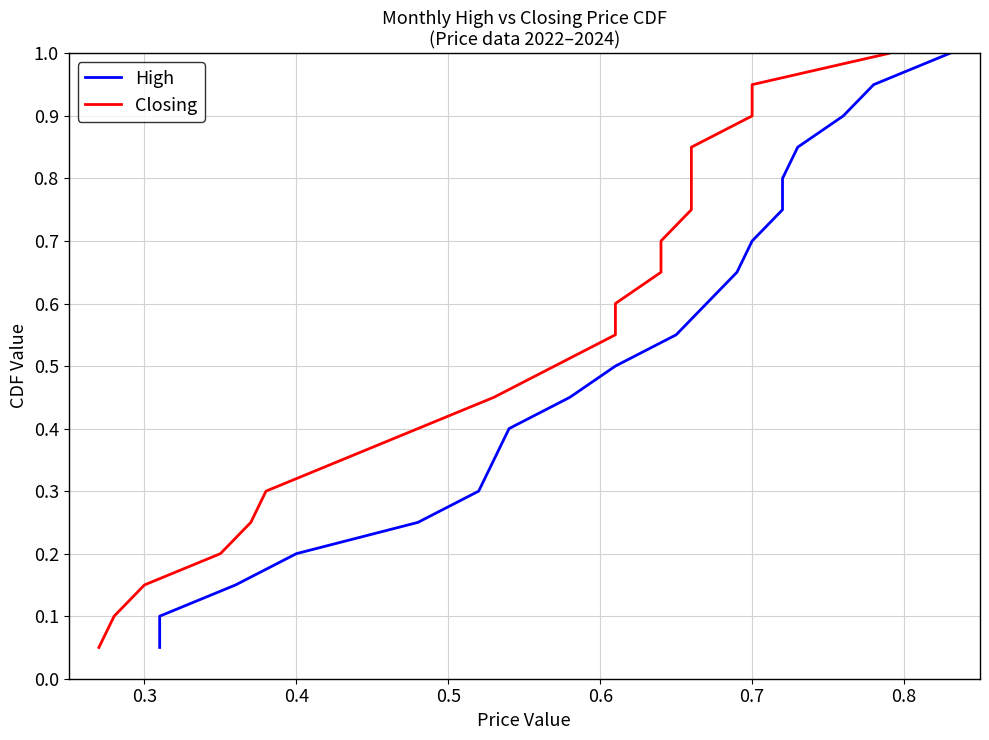

What is the difference between the maximum and minimum values in the High series?

0.9